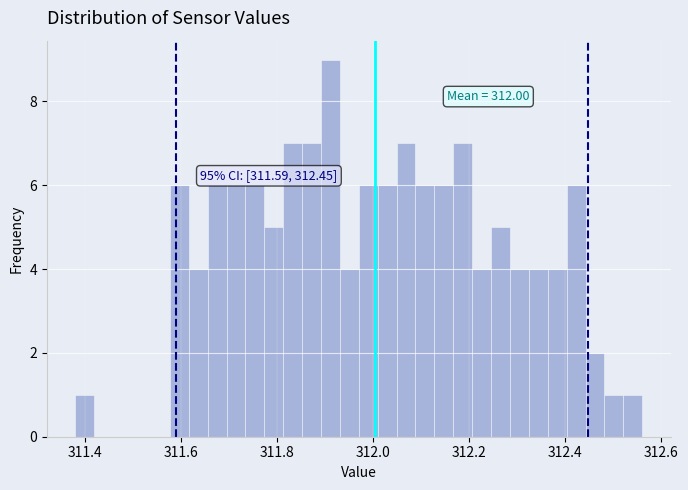

Around what value on the x-axis is the tallest bar? Give the approximate position of its centre, as read against the axis.

311.92